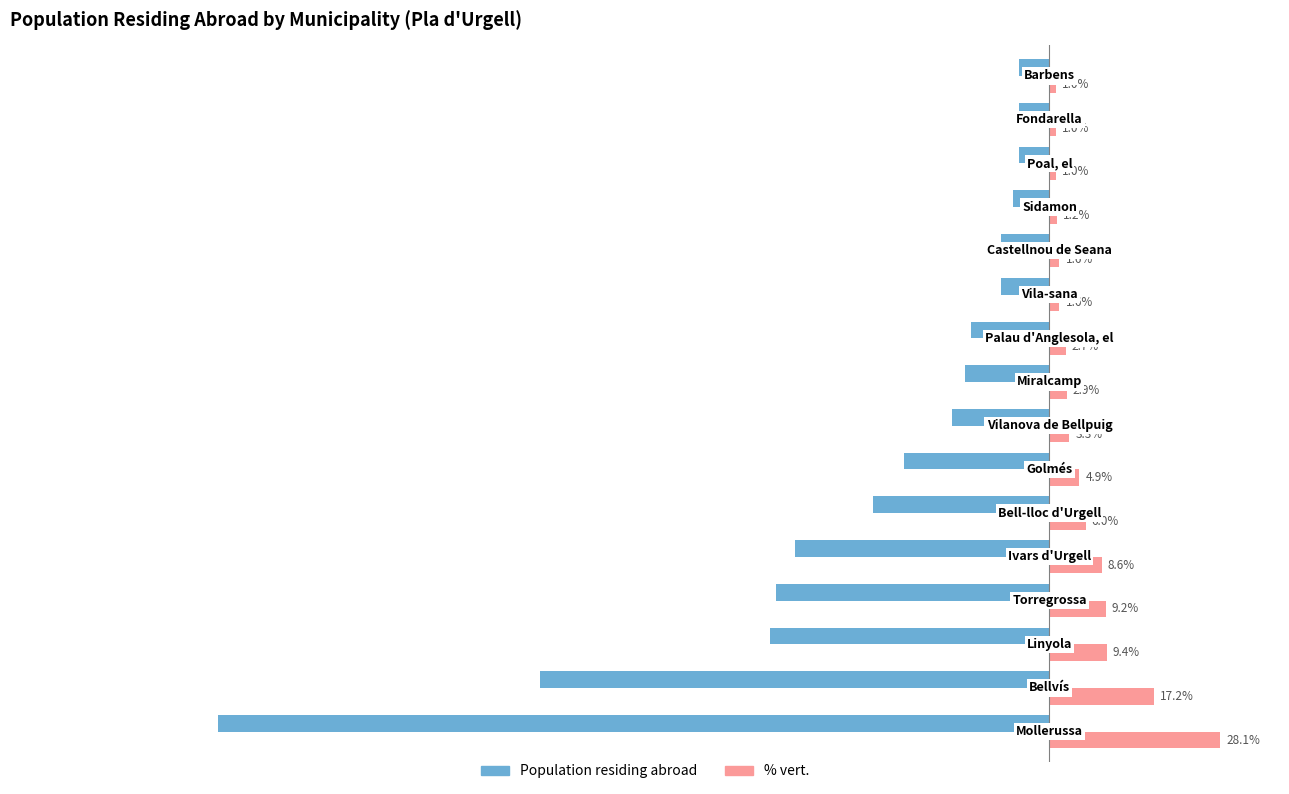

List the series in order of their peak value, highest first.

% vert., Population residing abroad